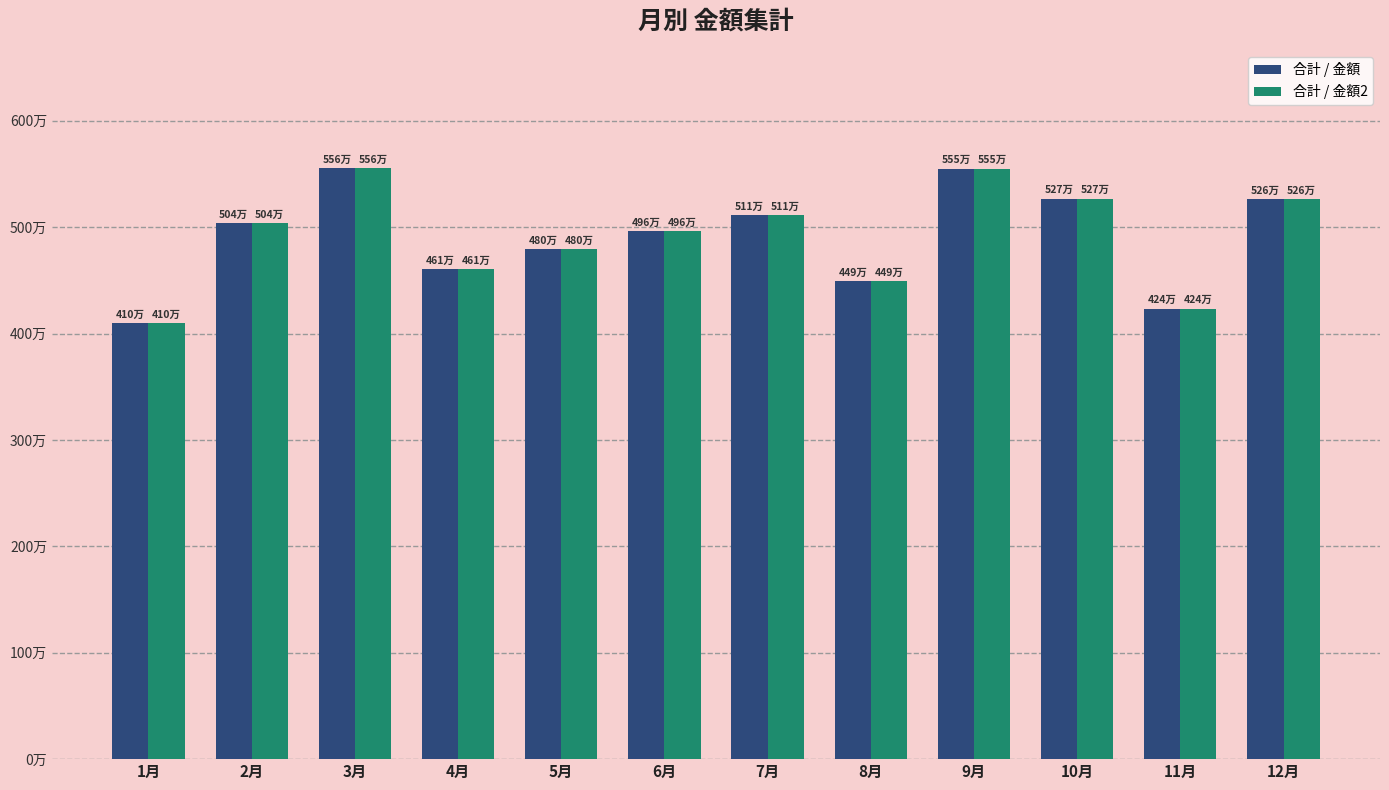

What is the label of the 11th bar from the left?

11月